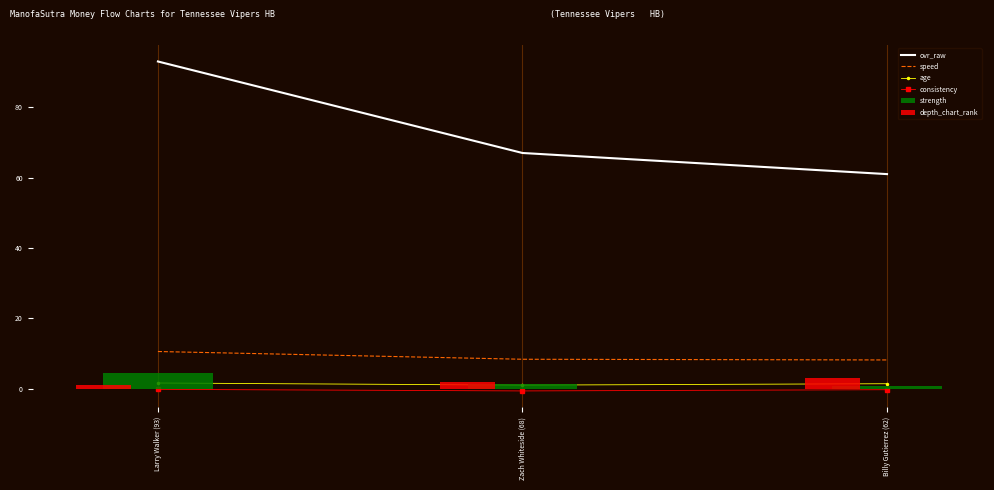

How many categories are shown in the chart?

3